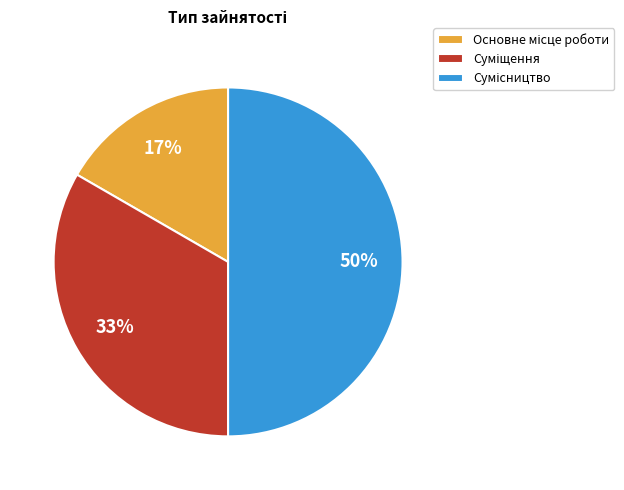

To the nearest percent, what is the average slice percentage?

33%